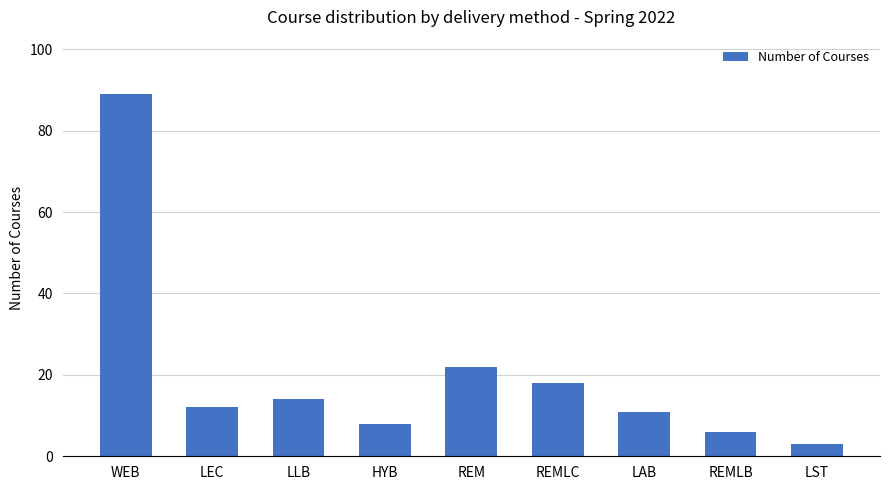

What is the value of the 1st bar from the left?

89